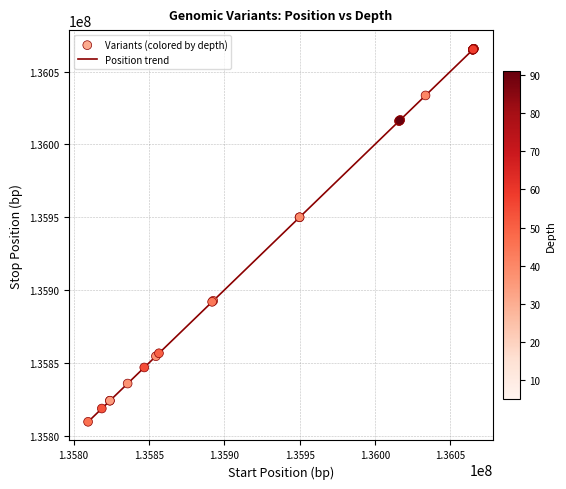

What is the greatest value displayed?

136065682